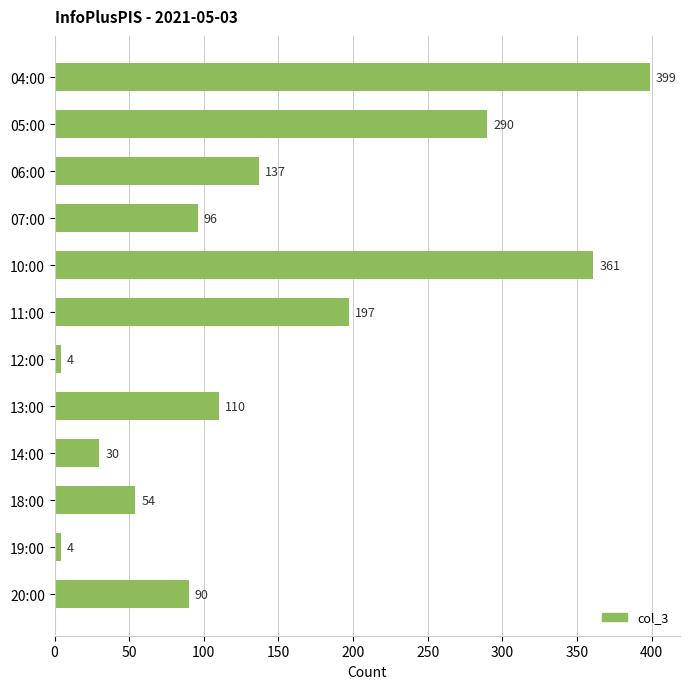

Where is the data nearest to the value 201?

11:00